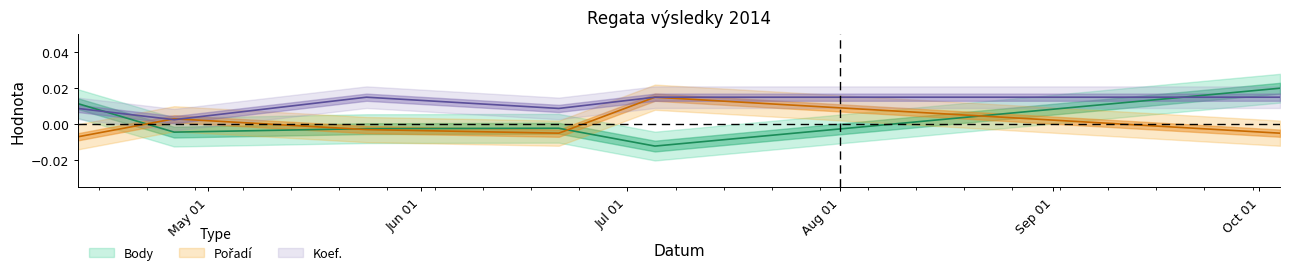

Is it true that Pořadí equals 0.0 at 2014-04-26?

True